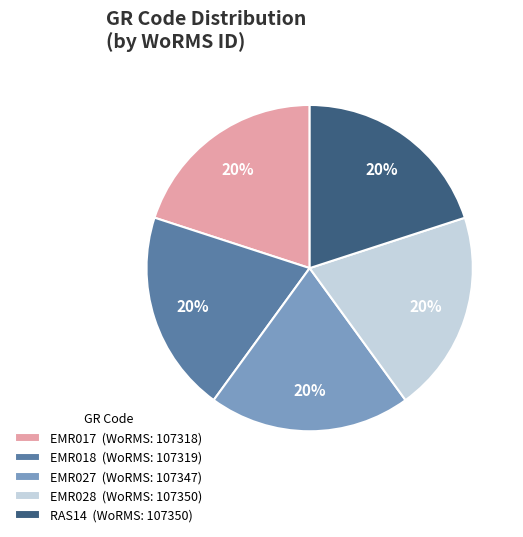

Is EMR017 (WoRMS: 107318) the majority of the pie?

No